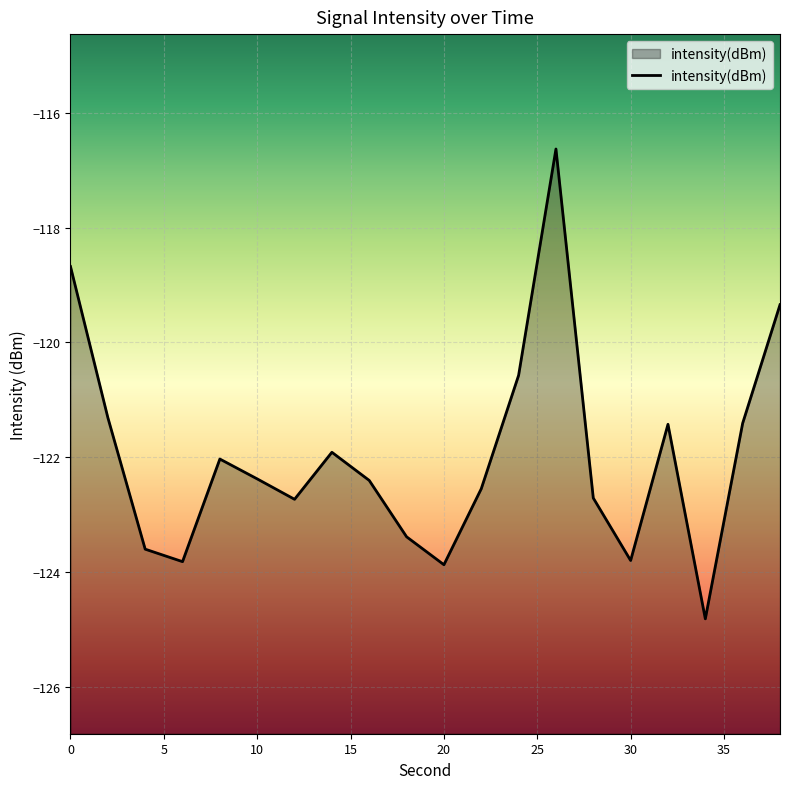

How many categories are shown in the chart?

20